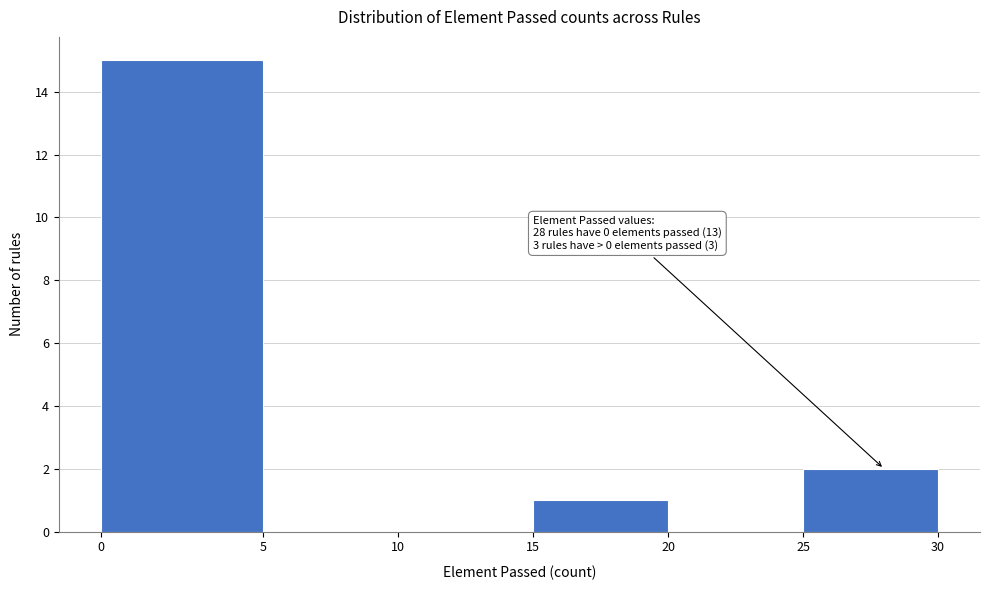

Reading right to left, list all the values displayed in this chart.

25=2	20=0	15=1	10=0	5=0	0=15